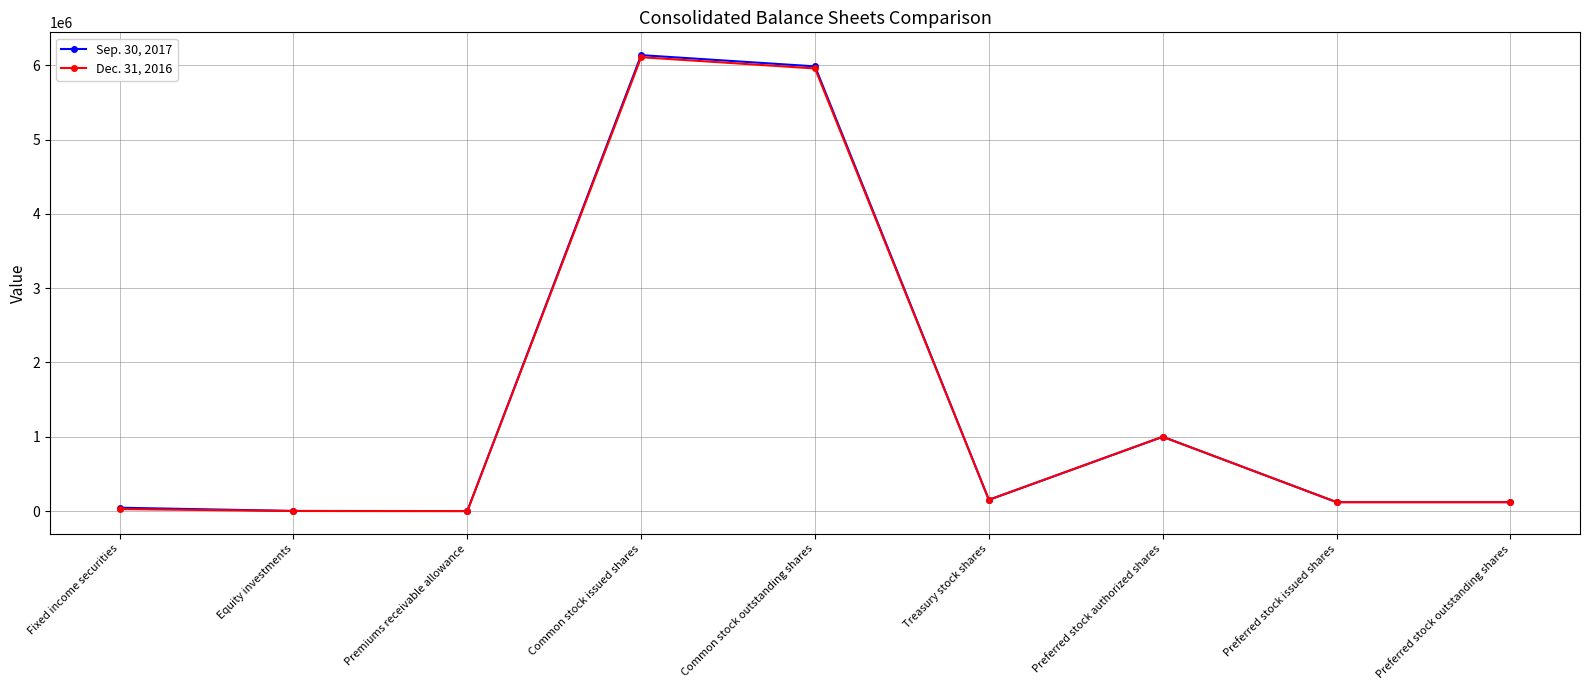

The Dec. 31, 2016 series shows 5956766 at Common stock outstanding shares. True or false?

True